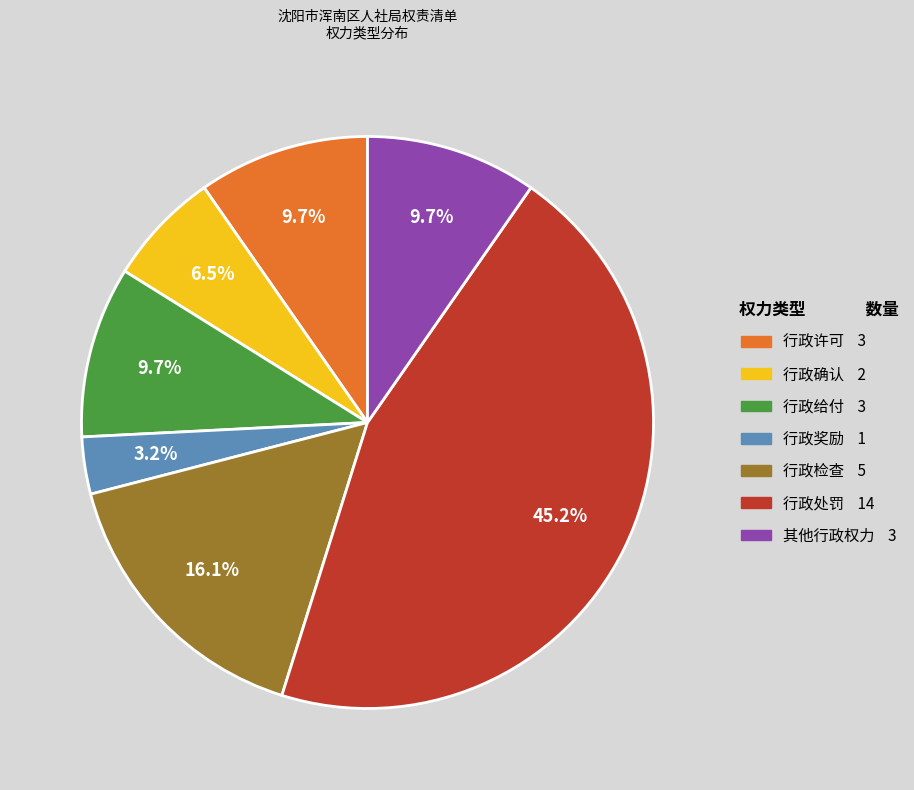

What is the ratio of the value at 其他行政权力 to the value at 行政奖励?

3.0